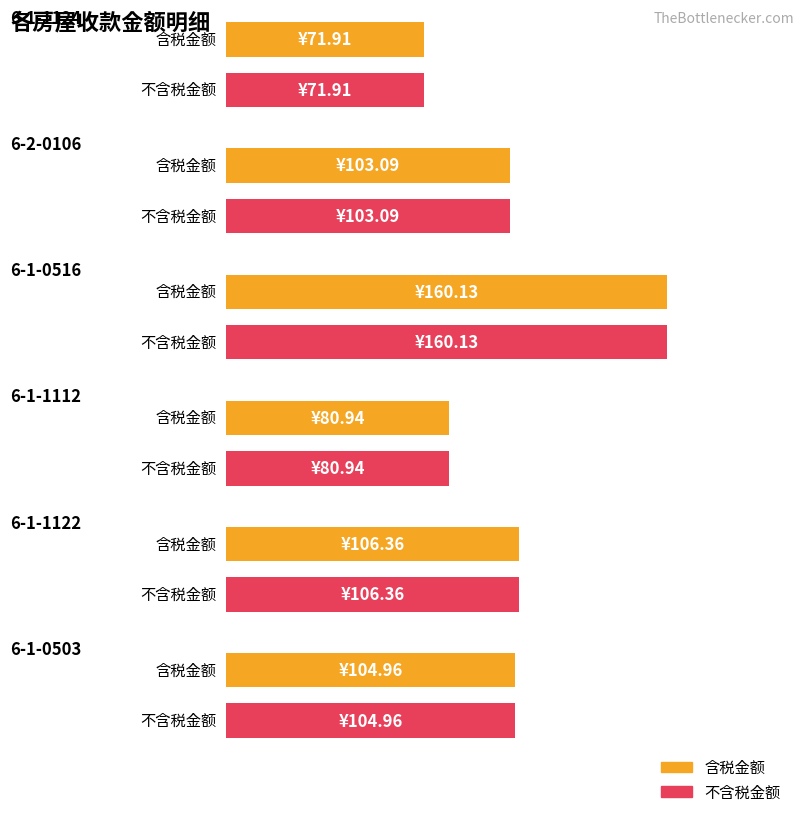

Which series has the largest range (max minus min)?

含税金额